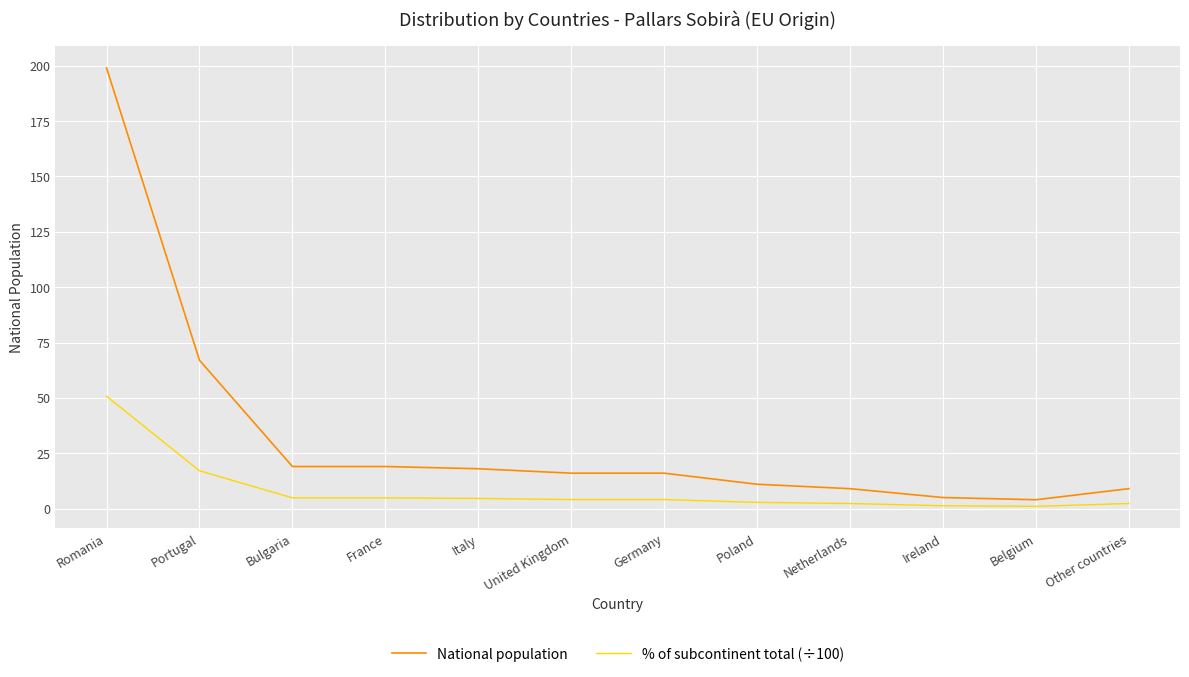

What is the difference between the maximum and second lowest values in the National population series?

194.0